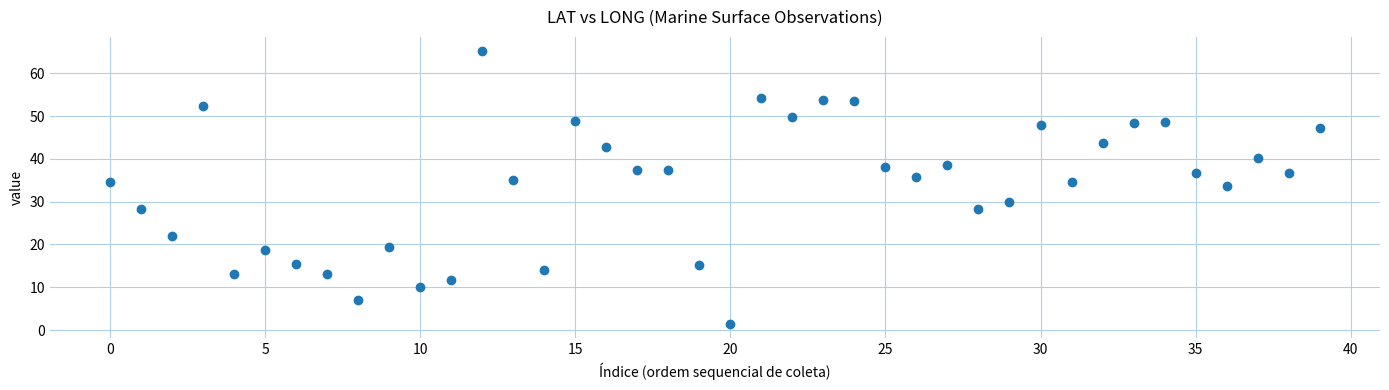

What is the range of Y values (max minus min)?

64.0